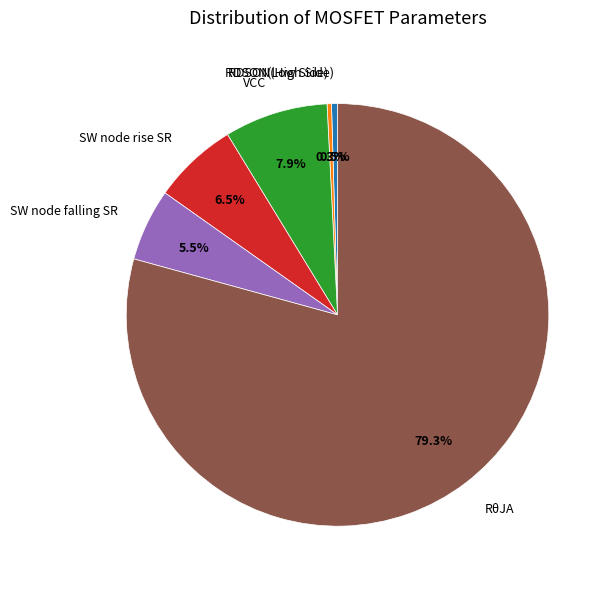

Does any single category account for the majority?

Yes